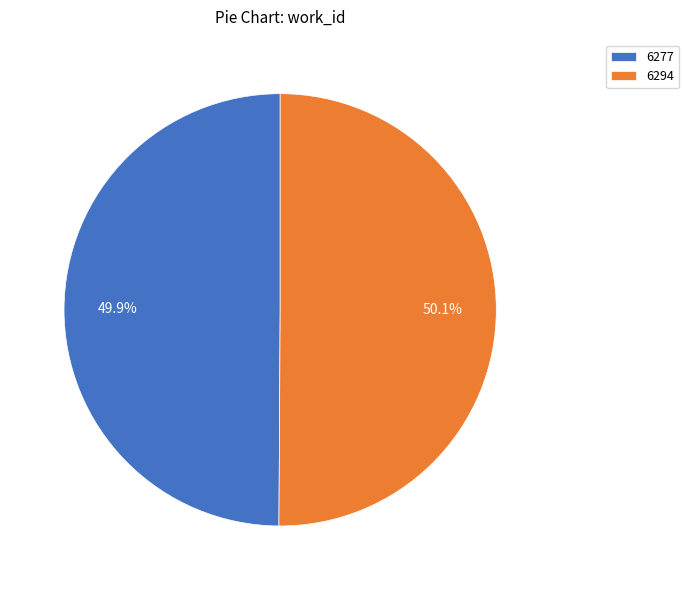

Is it true that 6294 is 50% of the pie?

True